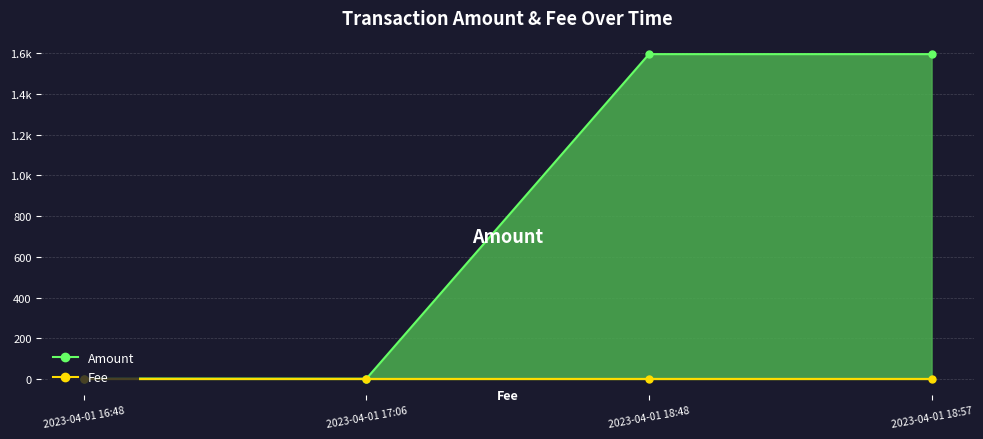

Rank the series at 2023-04-01 18:57 from lowest to highest value.

Fee, Amount